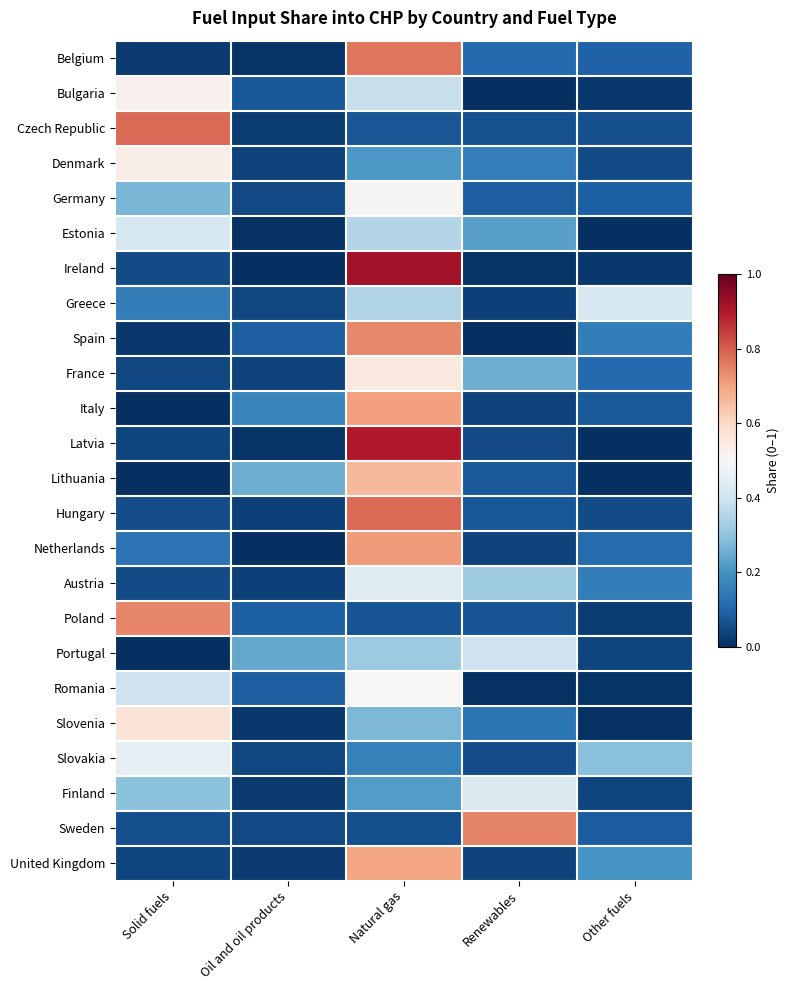

How many series are shown in this chart?

24